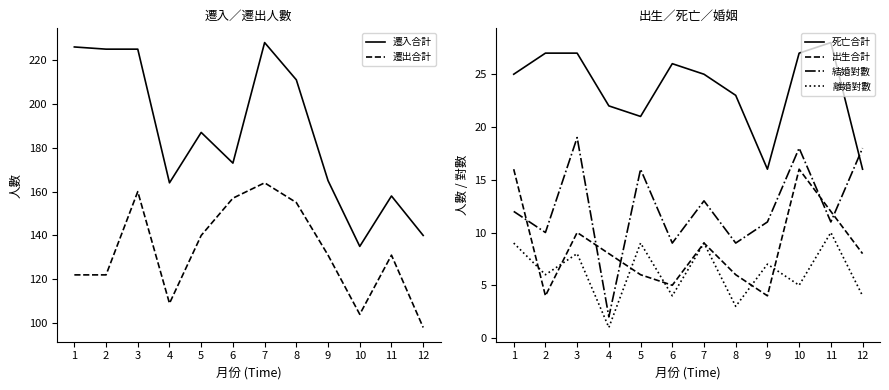

Rank the series by their maximum value, from lowest to highest.

離婚對數, 出生合計, 結婚對數, 死亡合計, 遷出合計, 遷入合計